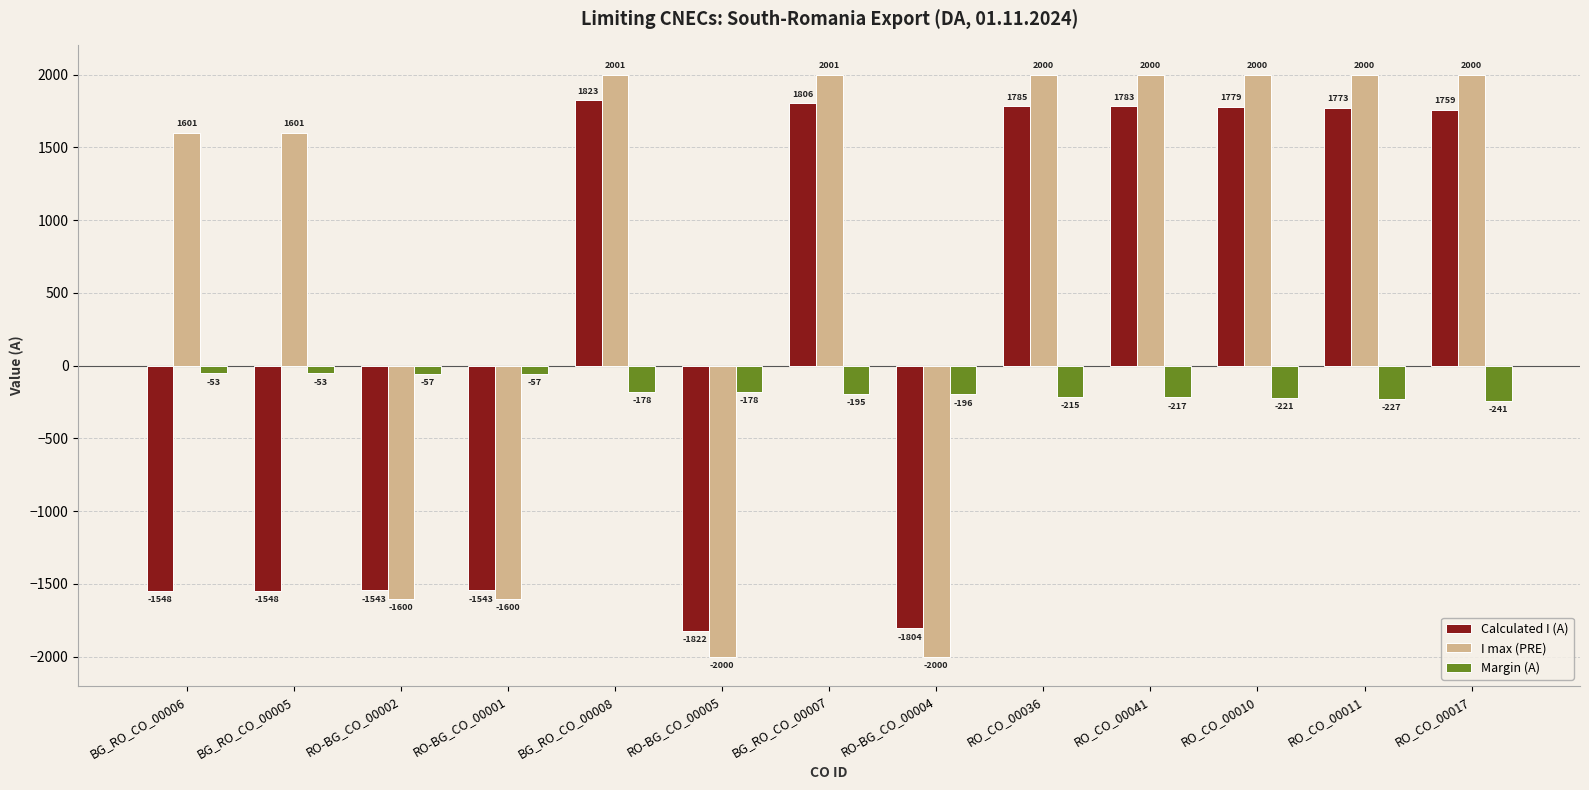

What is the value of the Margin (A) bar at the 9th from the left?

-215